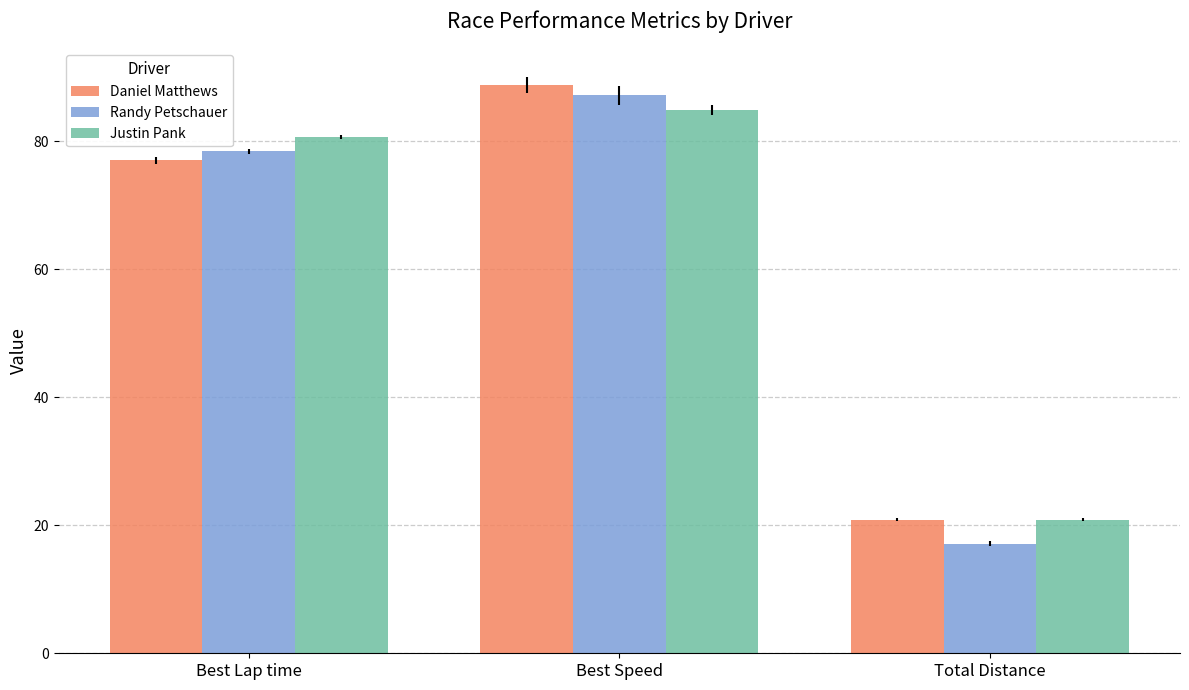

What is the difference between the Justin Pank values at Best Speed and Total Distance?

63.9